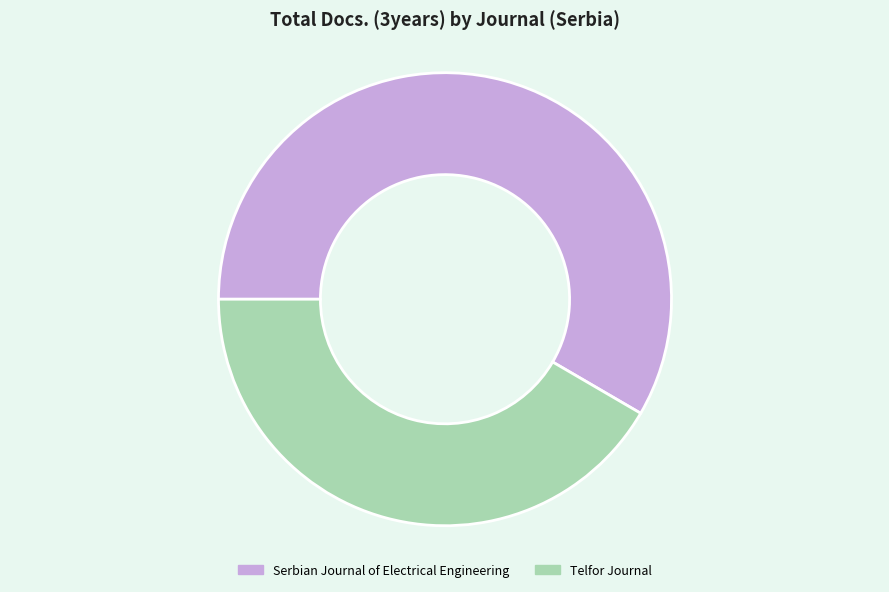

Which has a higher value, Serbian Journal of Electrical Engineering or Telfor Journal?

Serbian Journal of Electrical Engineering